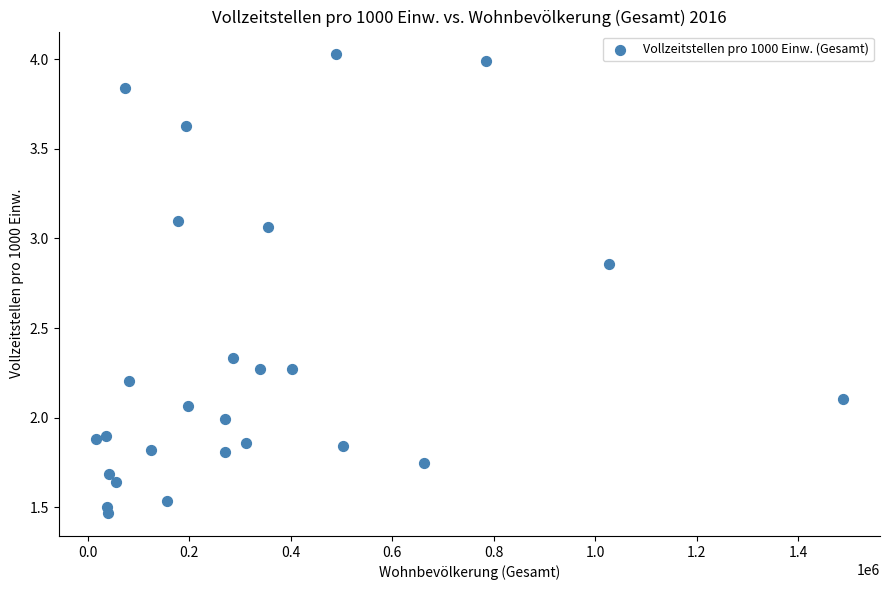

What is the range of Y values (max minus min)?

2.6